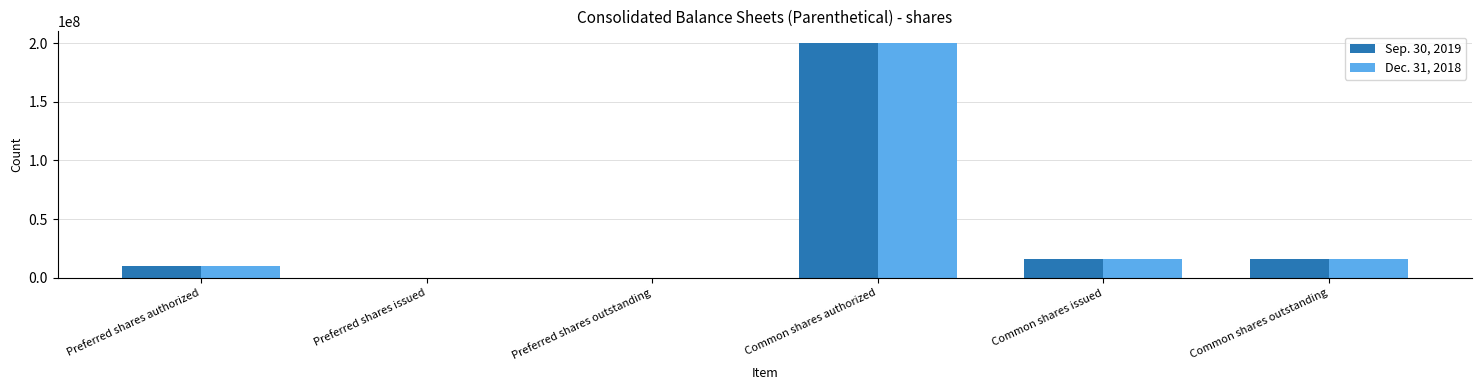

True or false: Dec. 31, 2018 has a value of 5338826 at Common shares outstanding.

False